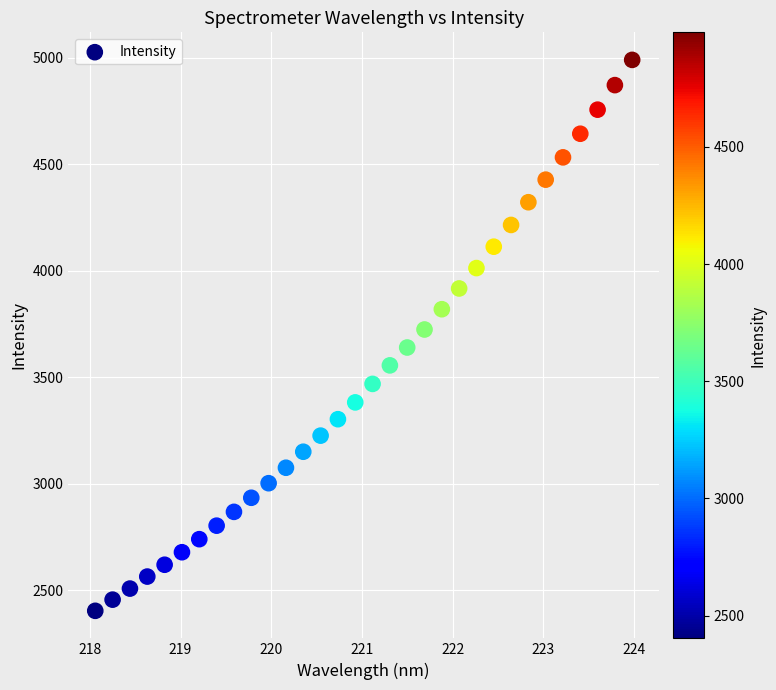

What is the range of Y values (max minus min)?

2586.6